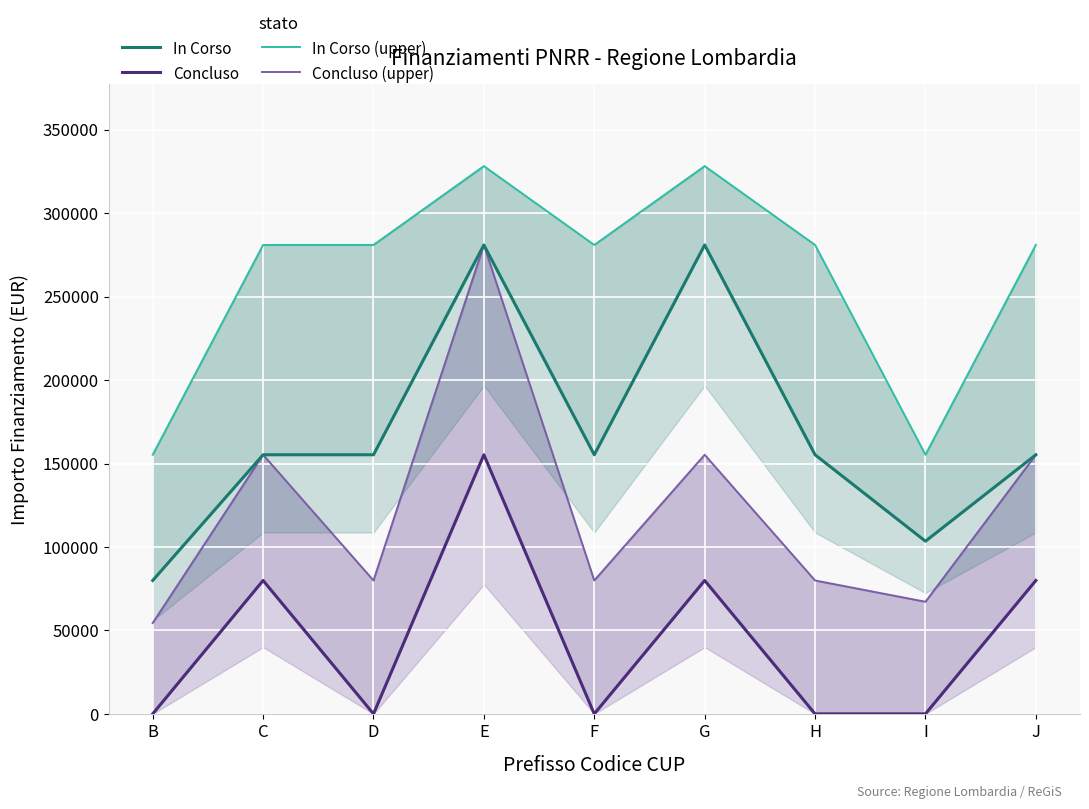

Reading right to left, list all the values displayed in this chart.

In Corso: J=155234	I=103444	H=155234	G=280932	F=155234	E=280932	D=155234	C=155234	B=79922
Concluso: J=79922	I=0	H=0	G=79922	F=0	E=155234	D=0	C=79922	B=0
In Corso (upper): J=280932	I=155234	H=280932	G=328160	F=280932	E=328160	D=280932	C=280932	B=155234
Concluso (upper): J=155234	I=67167	H=79922	G=155234	F=79922	E=280932	D=79922	C=155234	B=54412